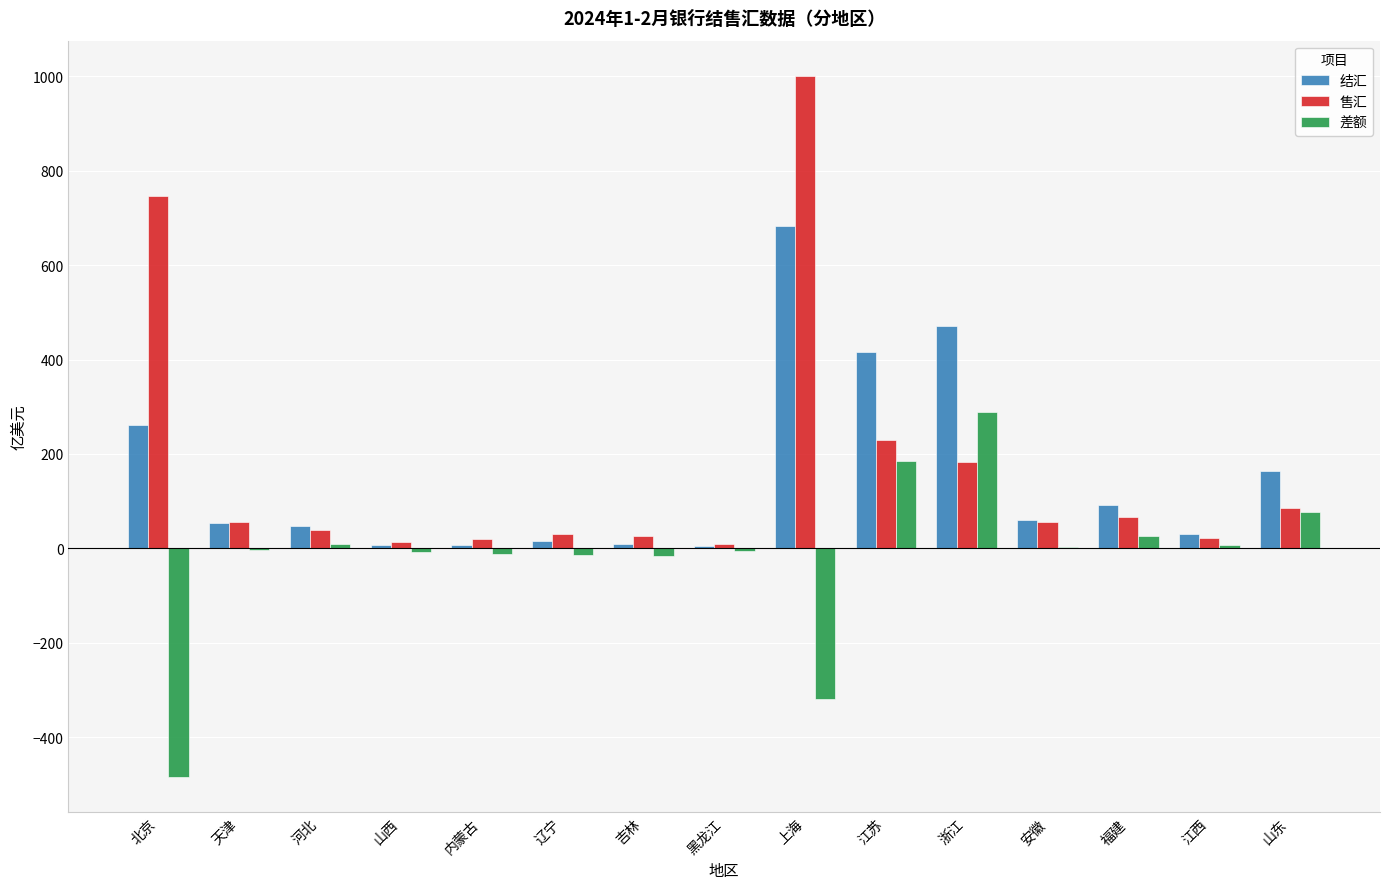

At which category is the sum across all series the highest?

上海